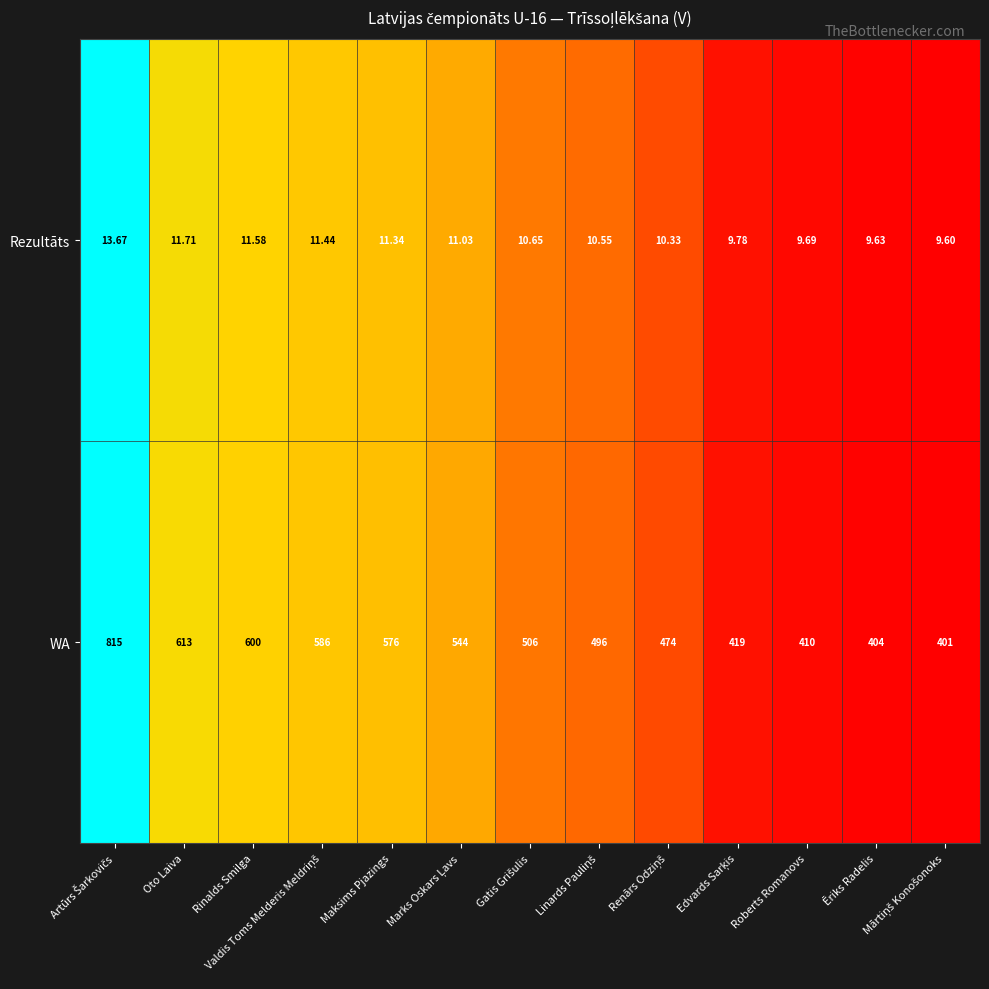

List the series in order of their overall mean, lowest first.

Rezultāts, WA